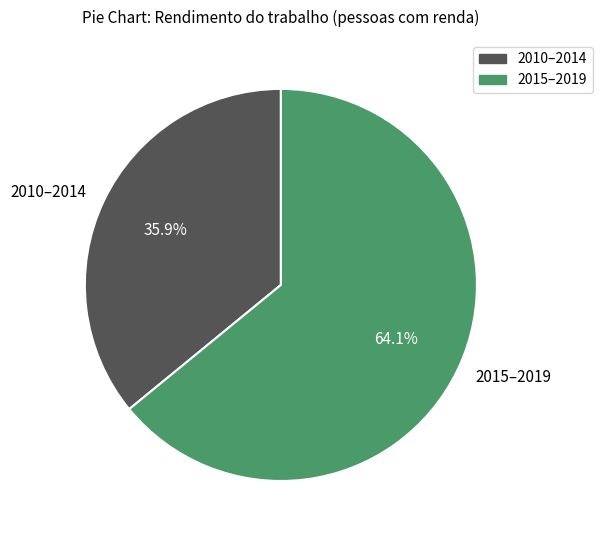

Which category has the smallest portion of the pie?

2010–2014